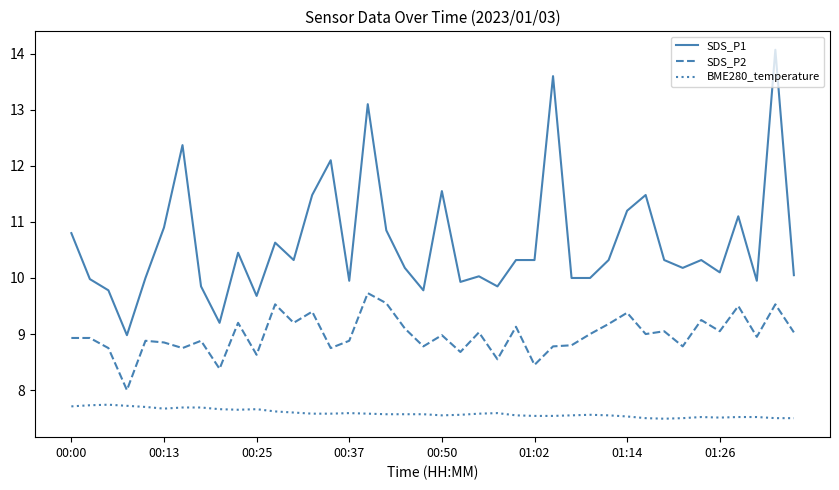

Which series has the largest total across all categories?

SDS_P1